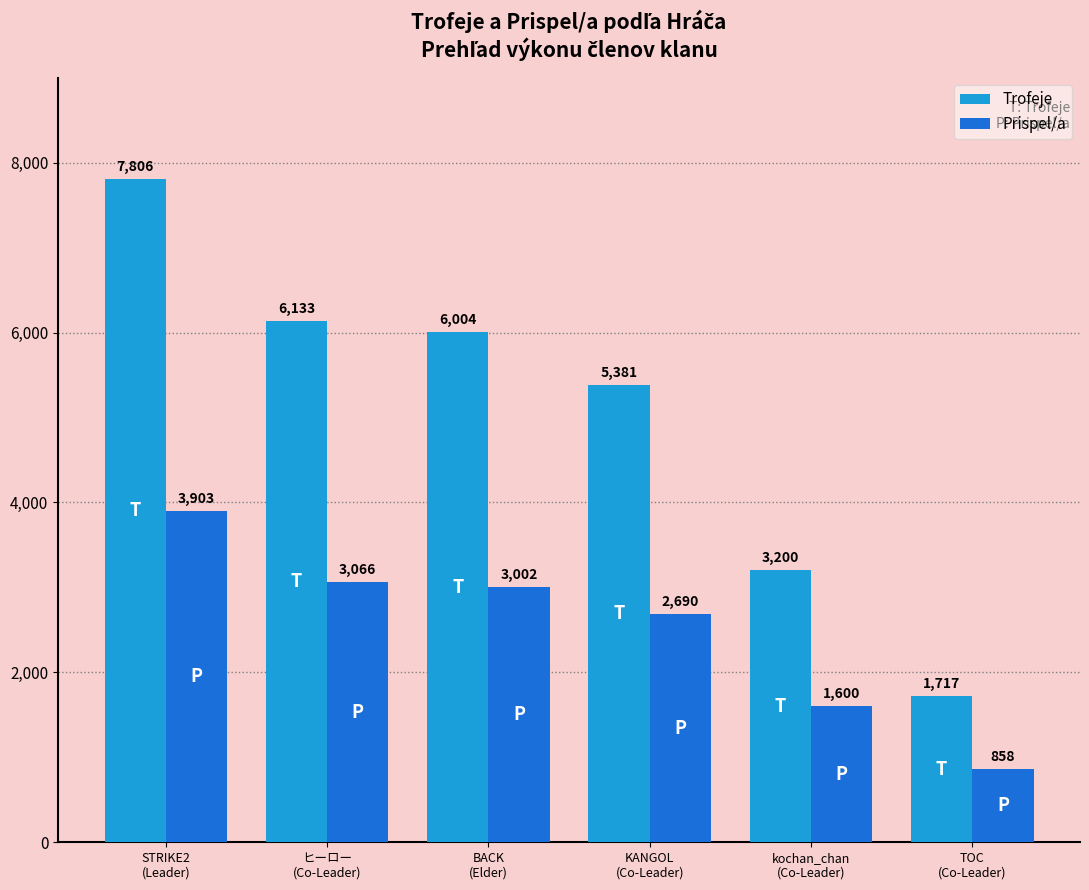

How many values in the Trofeje series are below 6004?

3